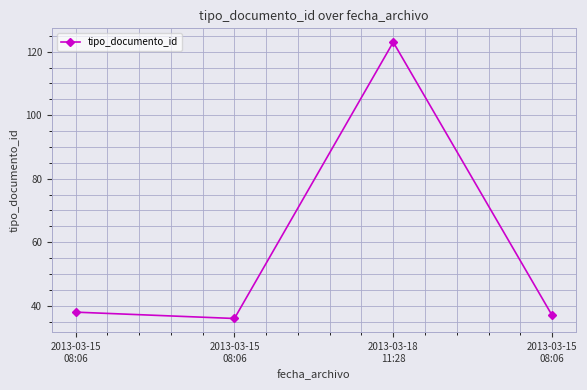

Is this an area chart (filled region under the line)?

No